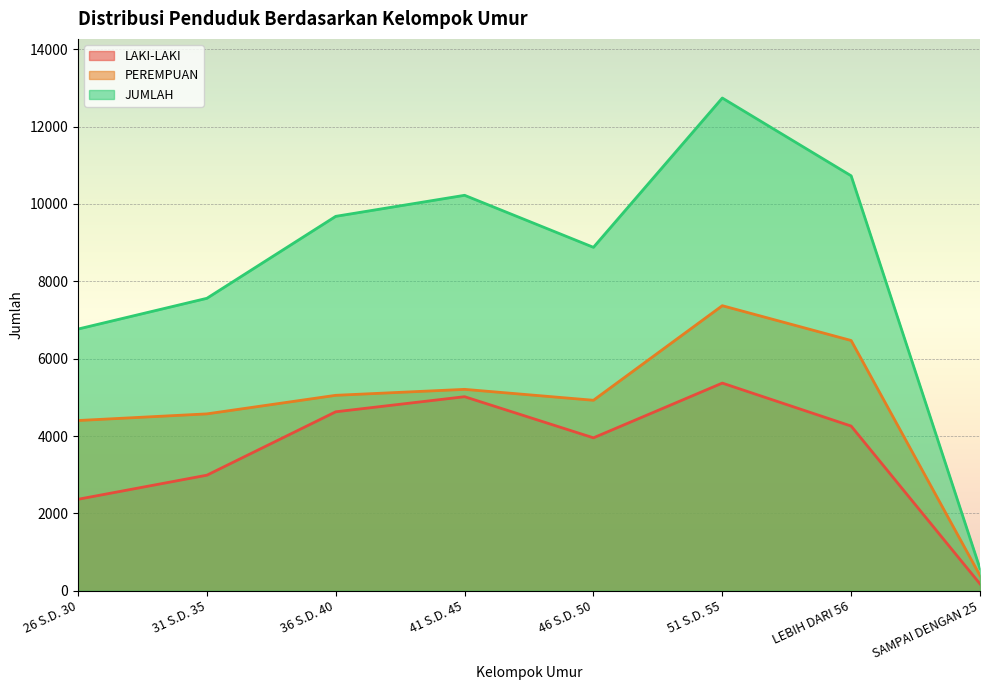

Reading left to right, extract all data points from this chart.

LAKI-LAKI: 26 S.D. 30=2365	31 S.D. 35=2988	36 S.D. 40=4627	41 S.D. 45=5017	46 S.D. 50=3954	51 S.D. 55=5369	LEBIH DARI 56=4258	SAMPAI DENGAN 25=178
PEREMPUAN: 26 S.D. 30=4401	31 S.D. 35=4573	36 S.D. 40=5053	41 S.D. 45=5207	46 S.D. 50=4925	51 S.D. 55=7370	LEBIH DARI 56=6470	SAMPAI DENGAN 25=394
JUMLAH: 26 S.D. 30=6766	31 S.D. 35=7561	36 S.D. 40=9680	41 S.D. 45=10224	46 S.D. 50=8879	51 S.D. 55=12739	LEBIH DARI 56=10728	SAMPAI DENGAN 25=572